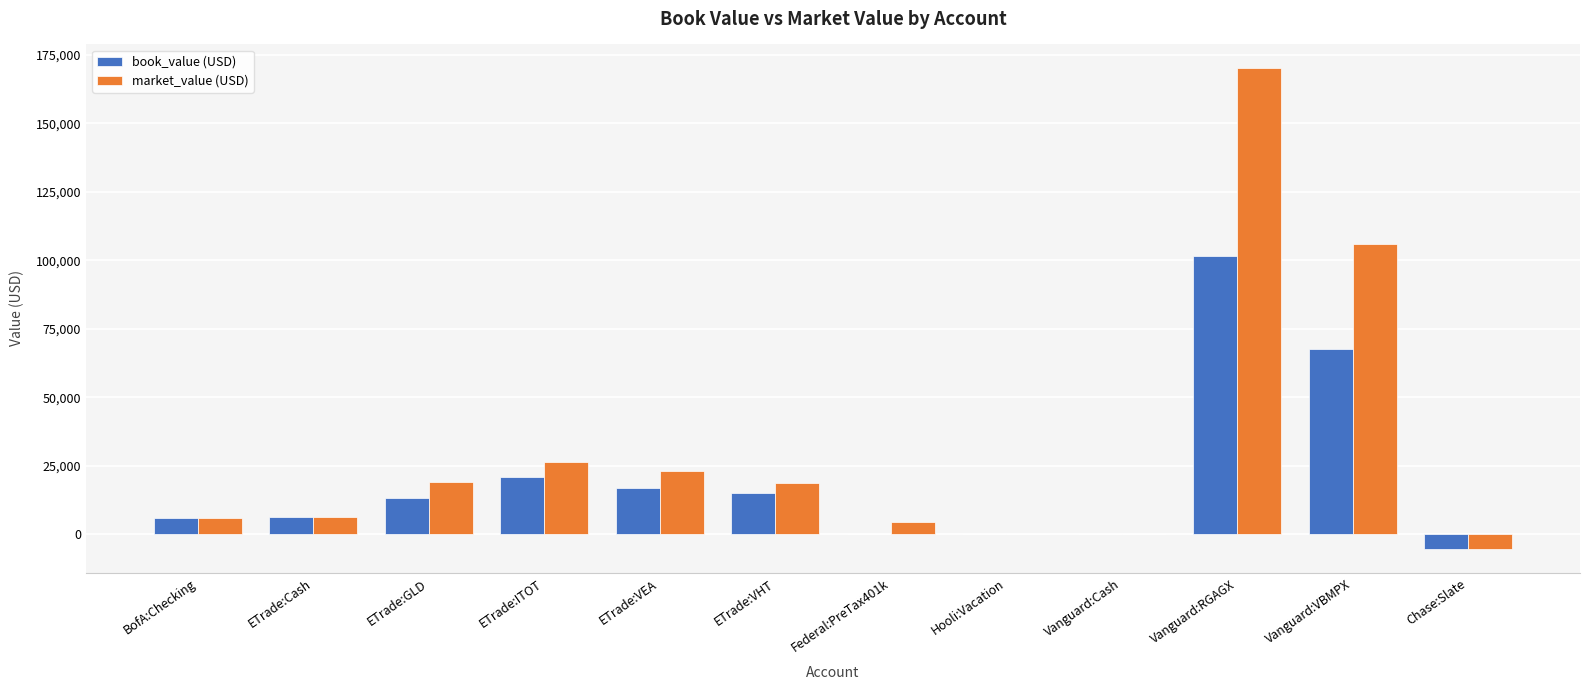

How many data points in market_value (USD) are above 18648?

6